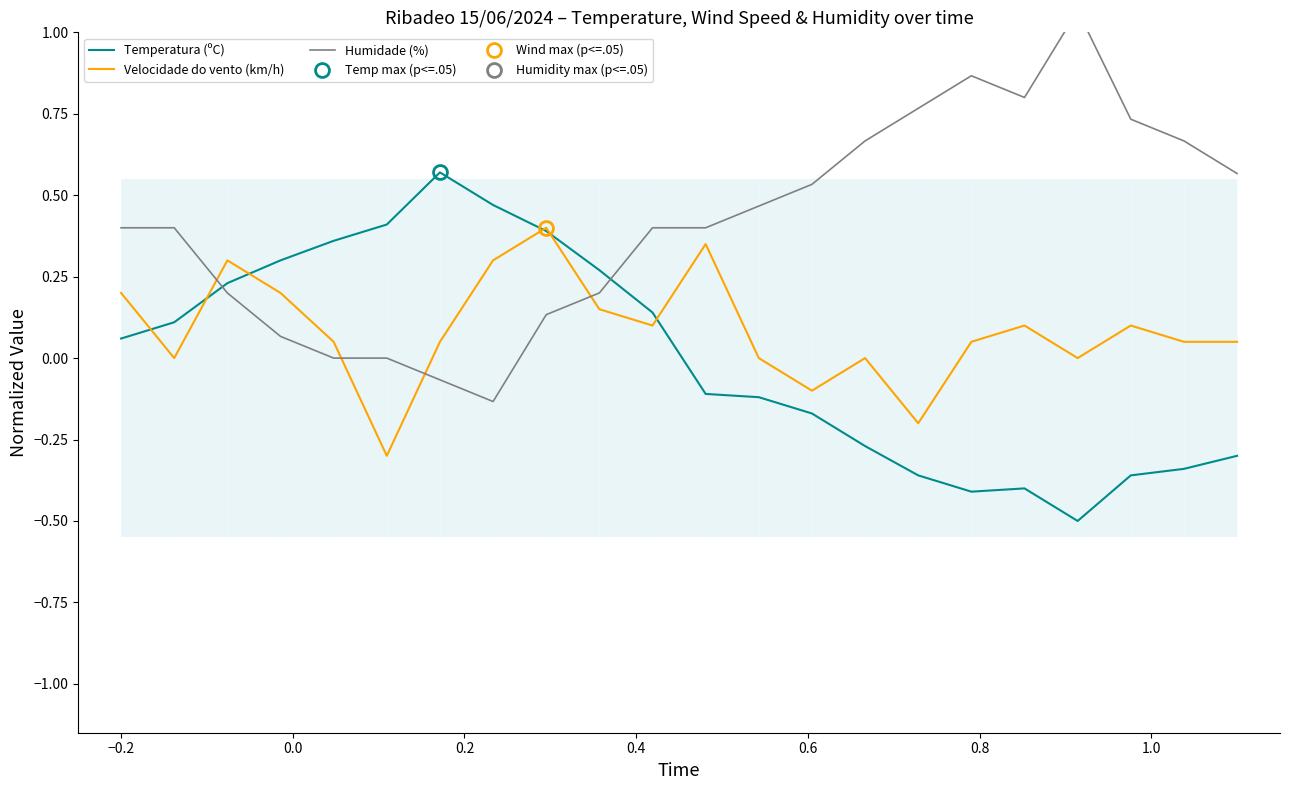

At how many categories does at least one series exceed 0?

22